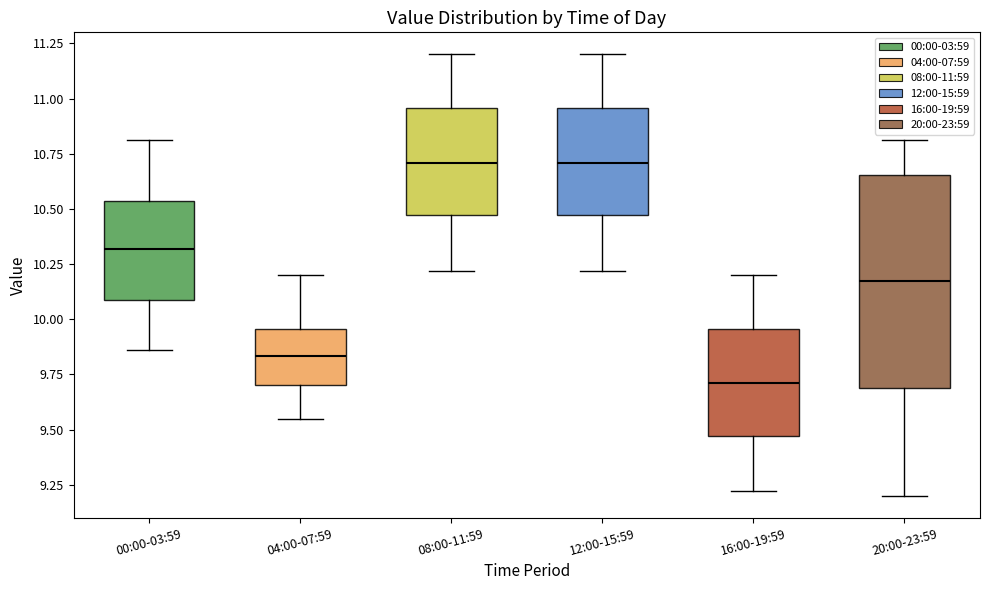

Where does the upper whisker of the box for 12:00-15:59 end on the y-axis? The values are not printed on the chart, so give them approximately, as read against the axis.

11.20